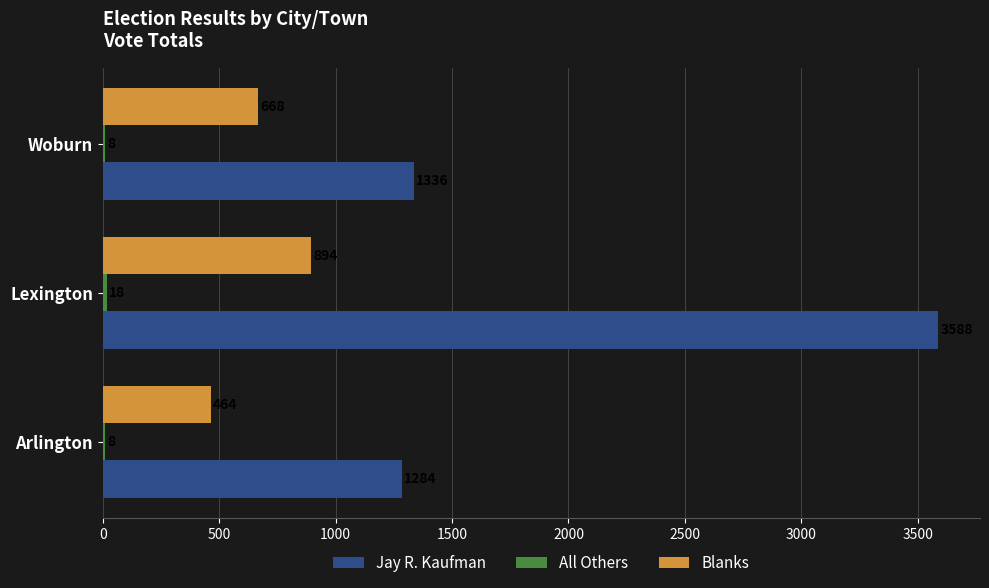

Which series has the largest total across all categories?

Jay R. Kaufman